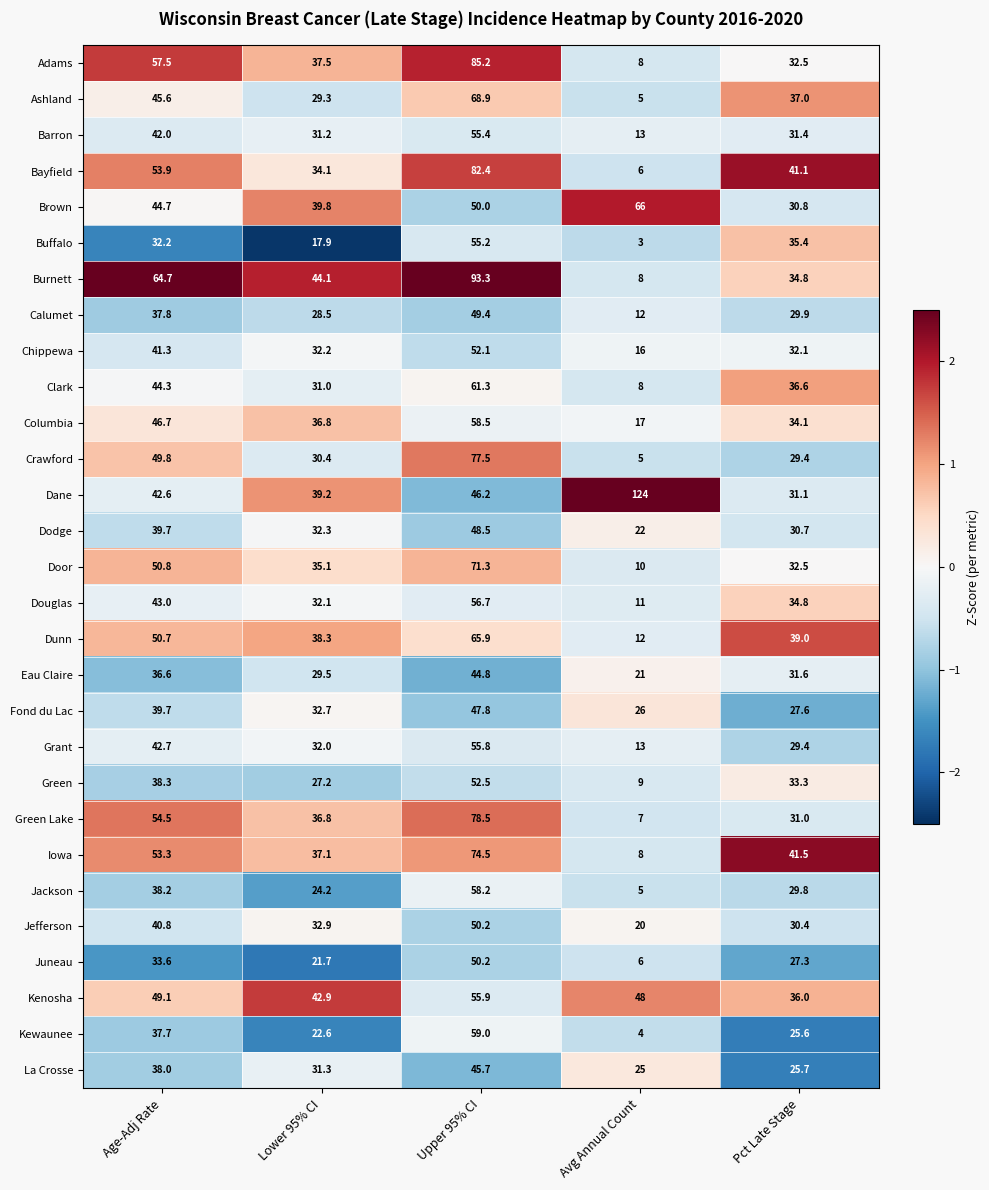

What is the maximum value for Fond du Lac?

47.8